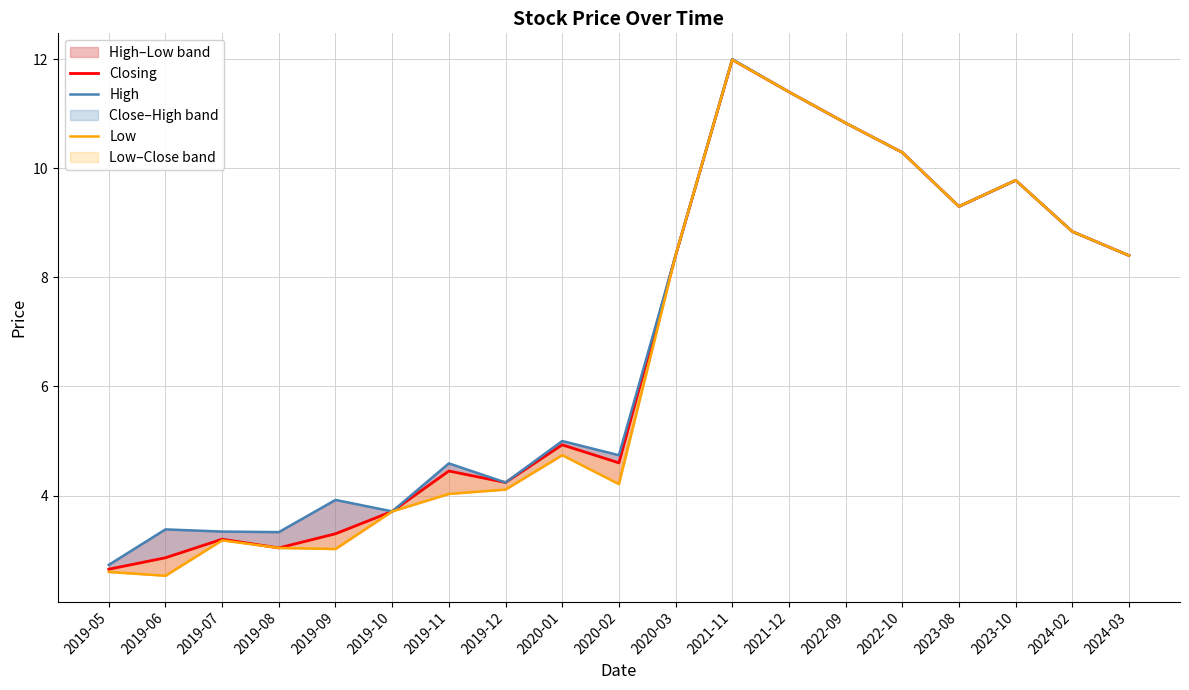

Where does the Closing series first go above 4?

2019-11